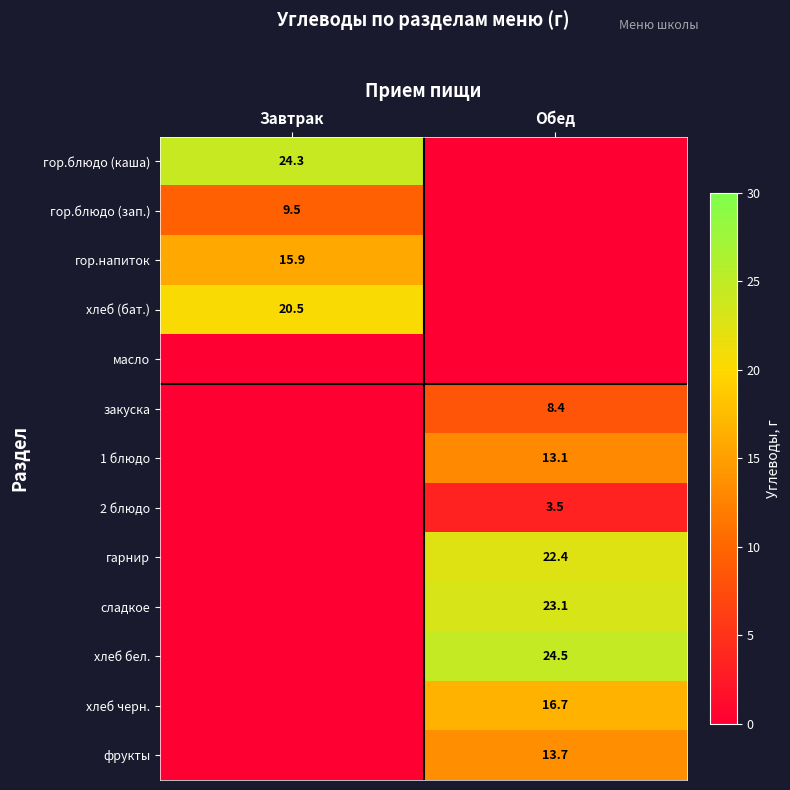

Which has a higher value, Обед or Завтрак?

Завтрак